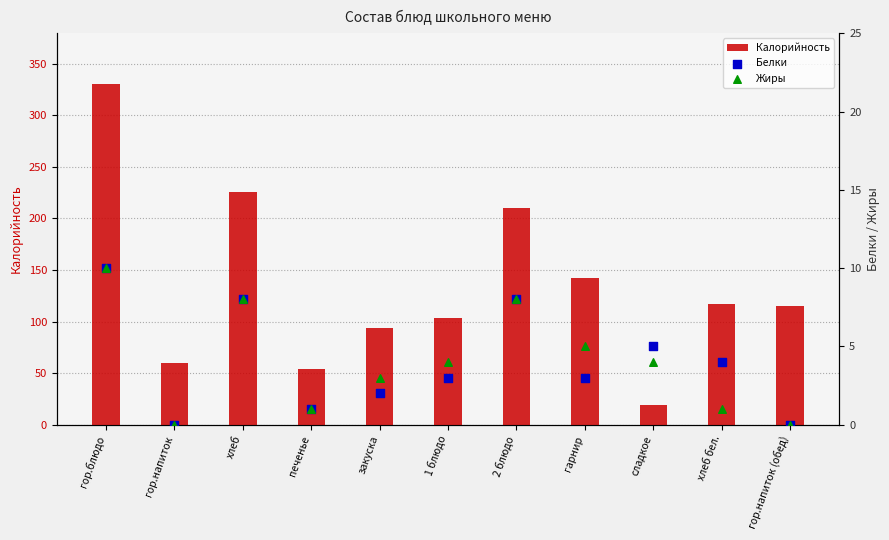

At which category is the sum across all series the highest?

гор.блюдо